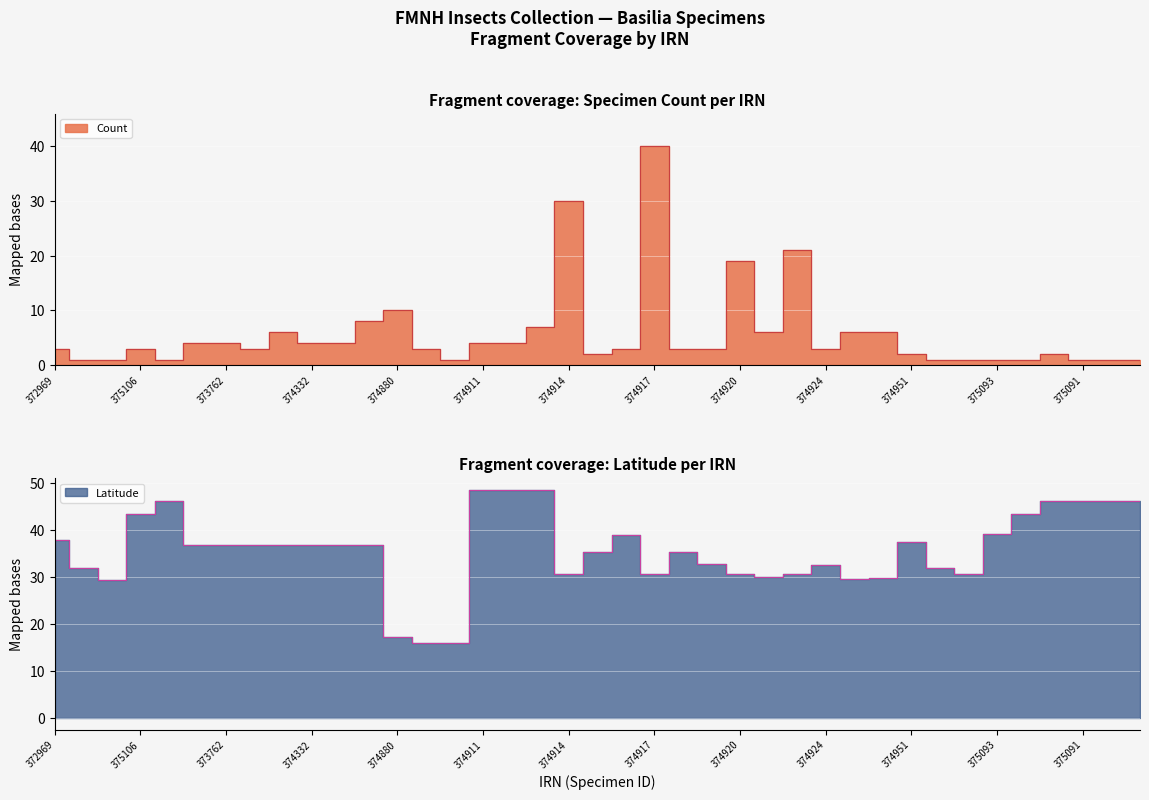

Reading left to right, list all the values displayed in this chart.

Count: 3.0	1.0	1.0	3.0	1.0	4.0	4.0	3.0	6.0	4.0	4.0	8.0	10.0	3.0	1.0	4.0	4.0	7.0	30.0	2.0	3.0	40.0	3.0	3.0	19.0	6.0	21.0	3.0	6.0	6.0	2.0	1.0	1.0	1.0	1.0	2.0	1.0	1.0	1.0
Latitude: 37.8	31.8	29.4	43.3	46.2	36.9	36.9	36.9	36.9	36.9	36.9	36.9	17.2	16.0	16.0	48.5	48.5	48.5	30.7	35.3	39.0	30.7	35.3	32.8	30.7	29.9	30.7	32.6	29.6	29.8	37.4	31.9	30.7	39.2	43.3	46.2	46.2	46.2	46.2